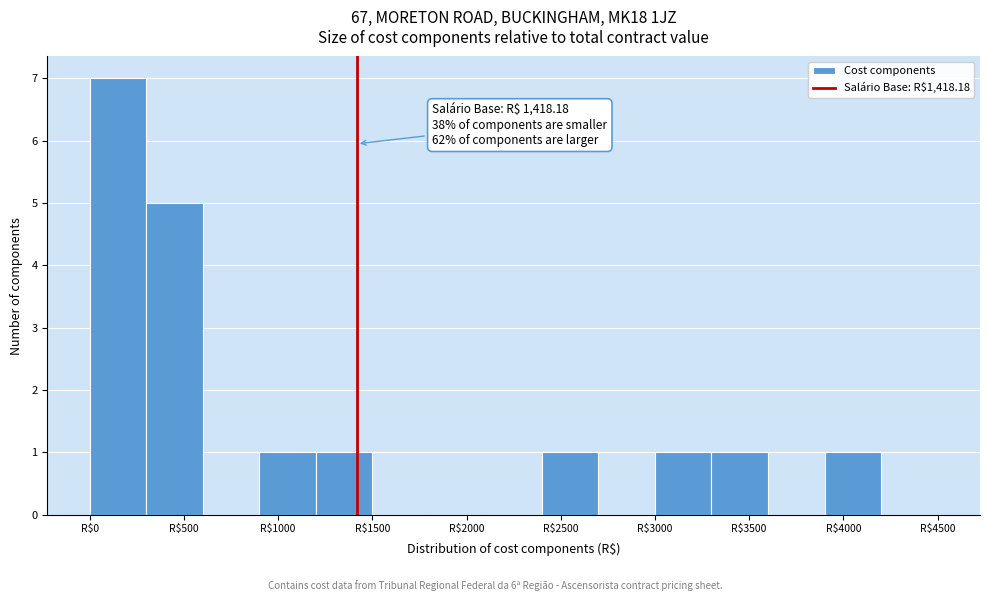

Over which range of the x-axis is the bar tallest?

0 to 300